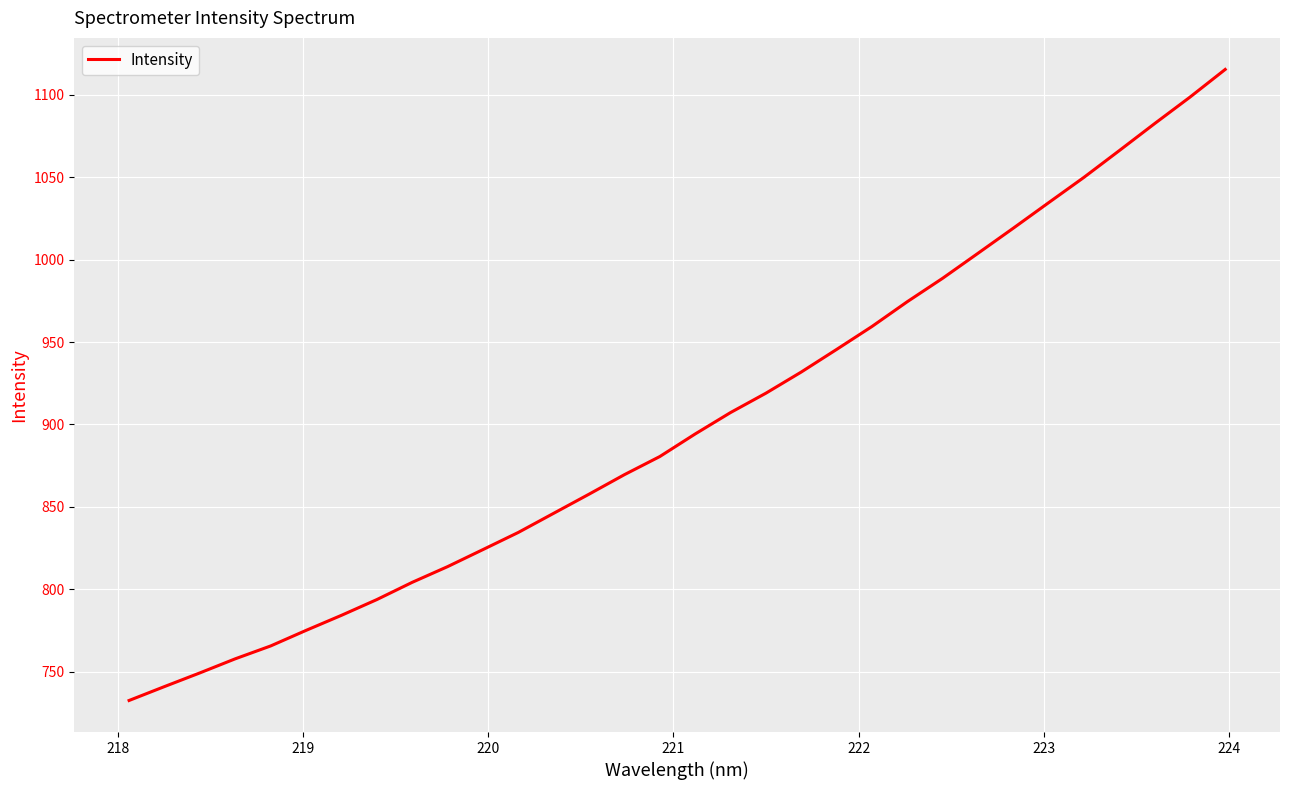

What is the minimum value shown in the chart?

732.7